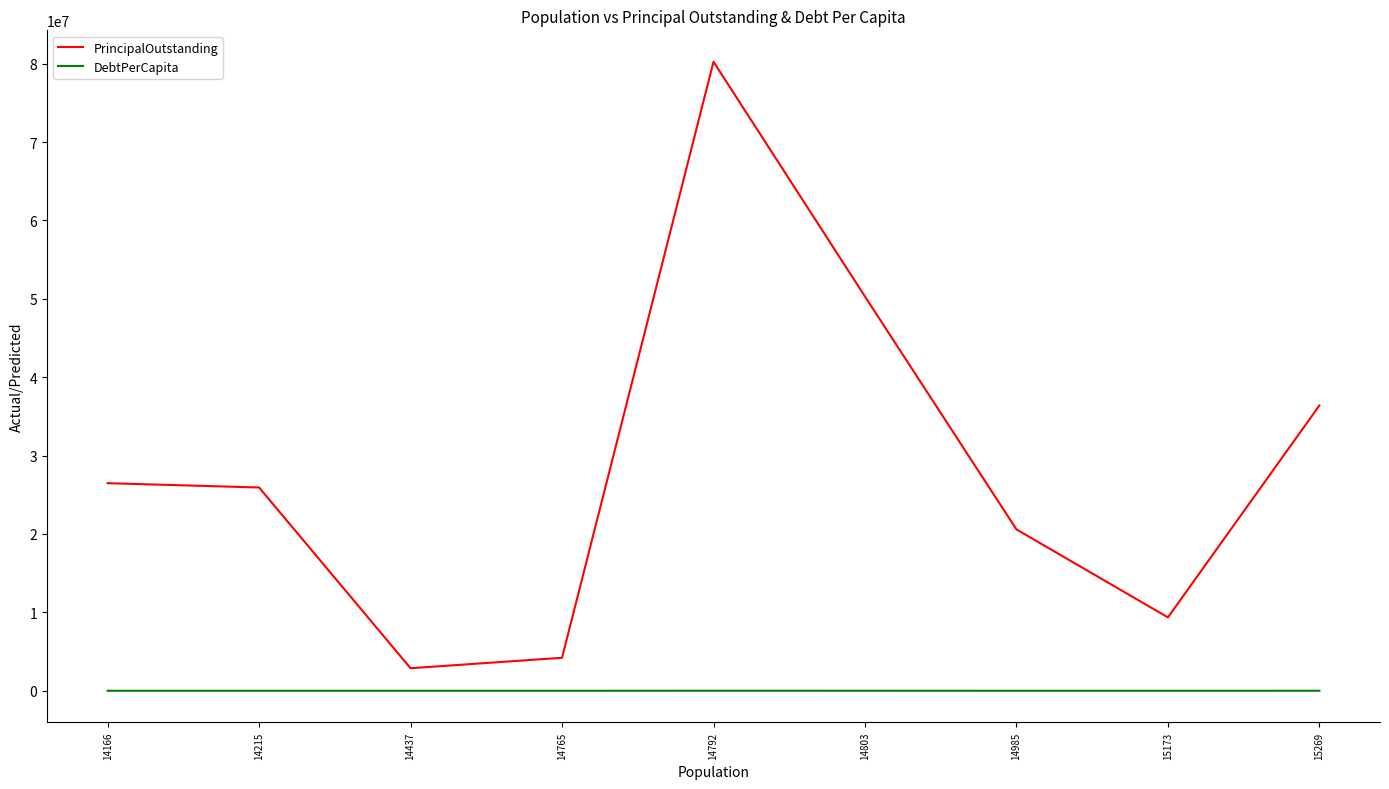

What is the minimum value for PrincipalOutstanding?

2876000.0